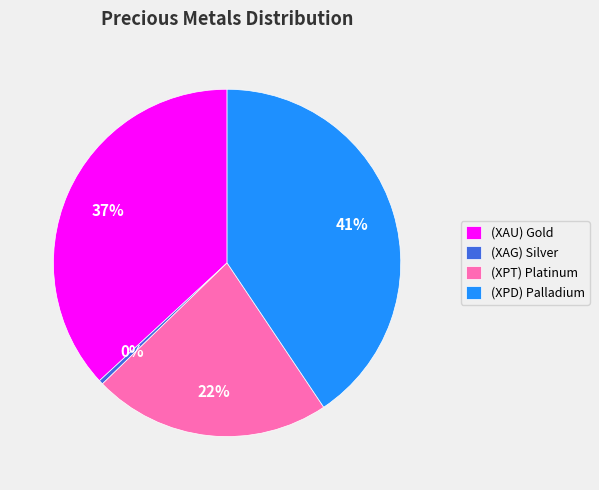

Is it true that (XPD) Palladium is 41% of the pie?

True